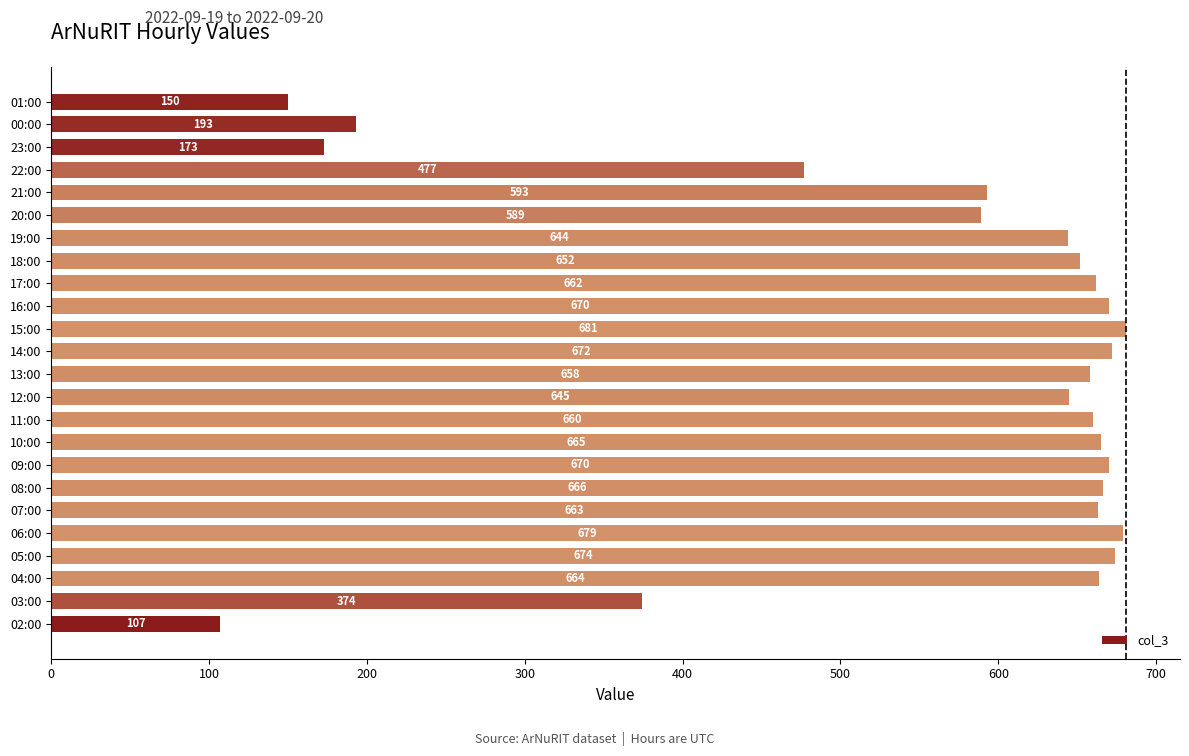

What is the difference between the maximum and minimum values?

574